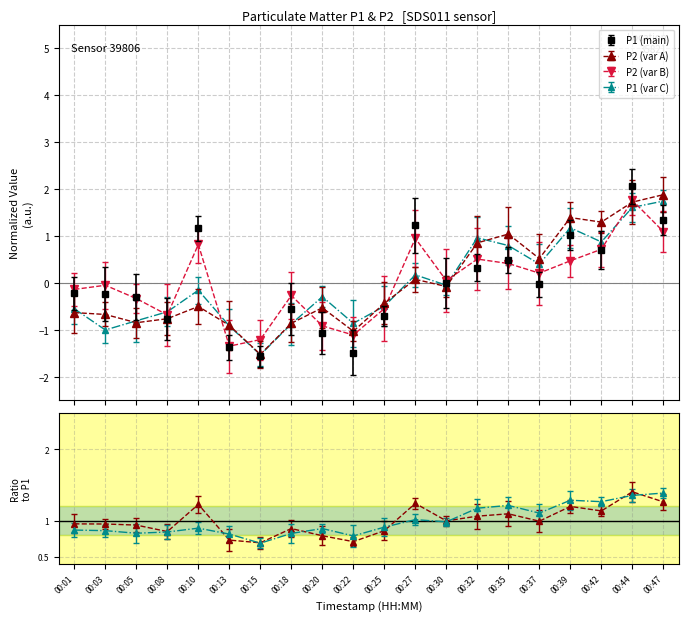

Where is the first local minimum for P1?

00:08